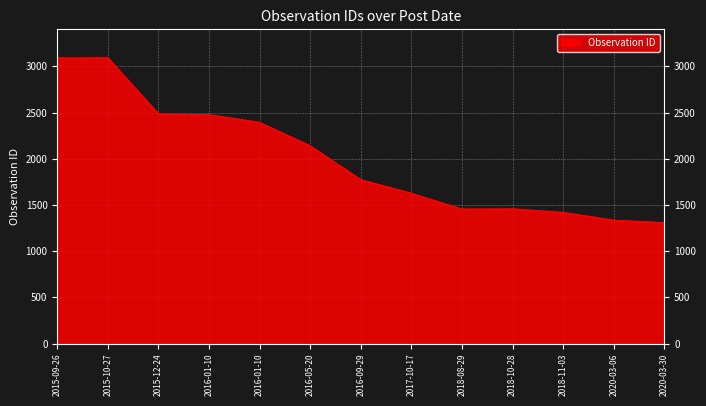

How many lines are shown in the chart?

1